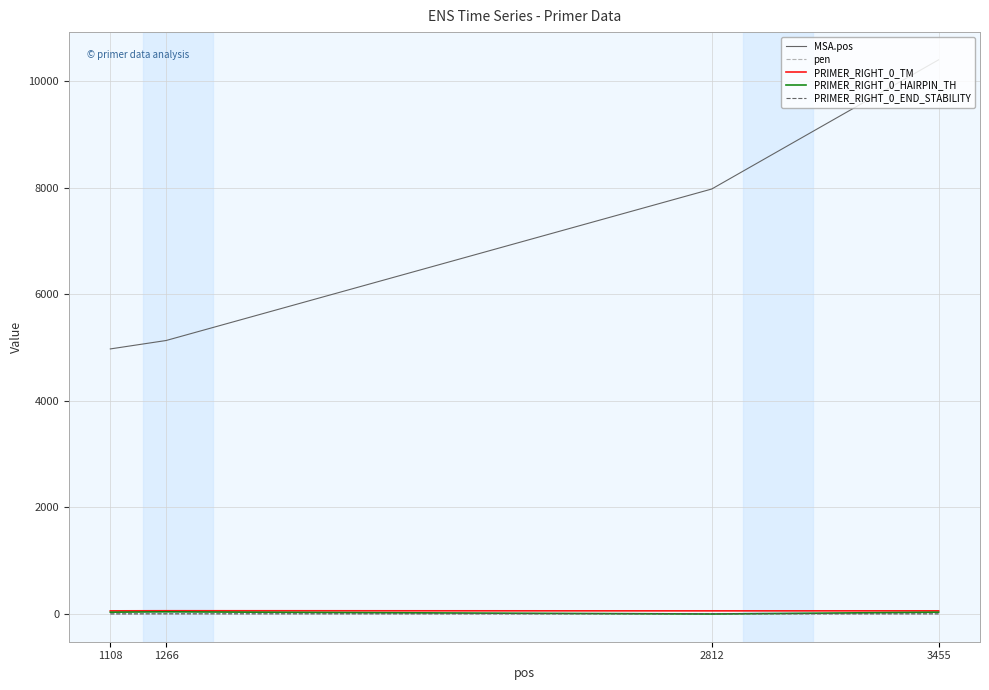

What is the maximum value shown in the chart?

10405.0